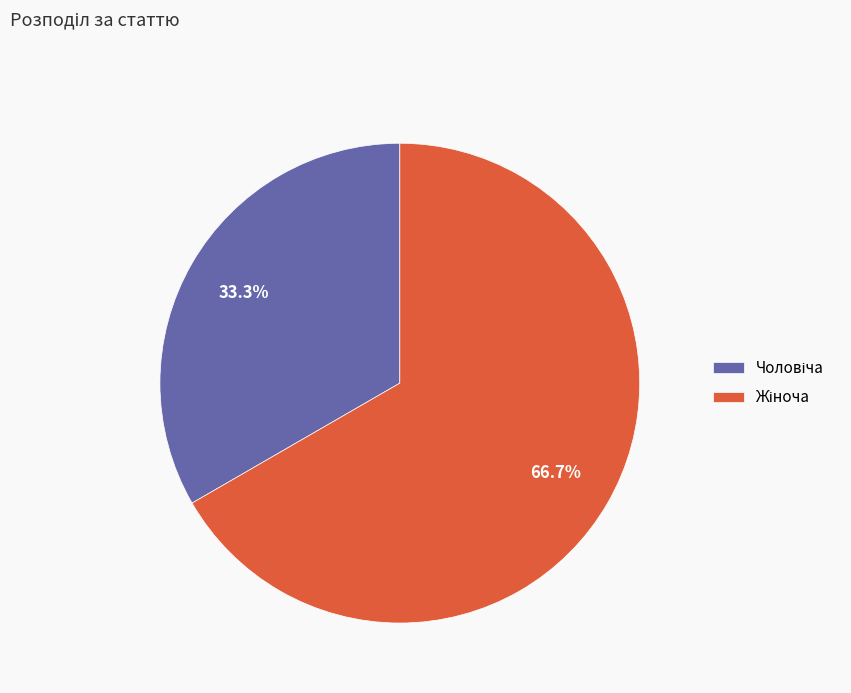

Is there a majority slice in this chart?

Yes